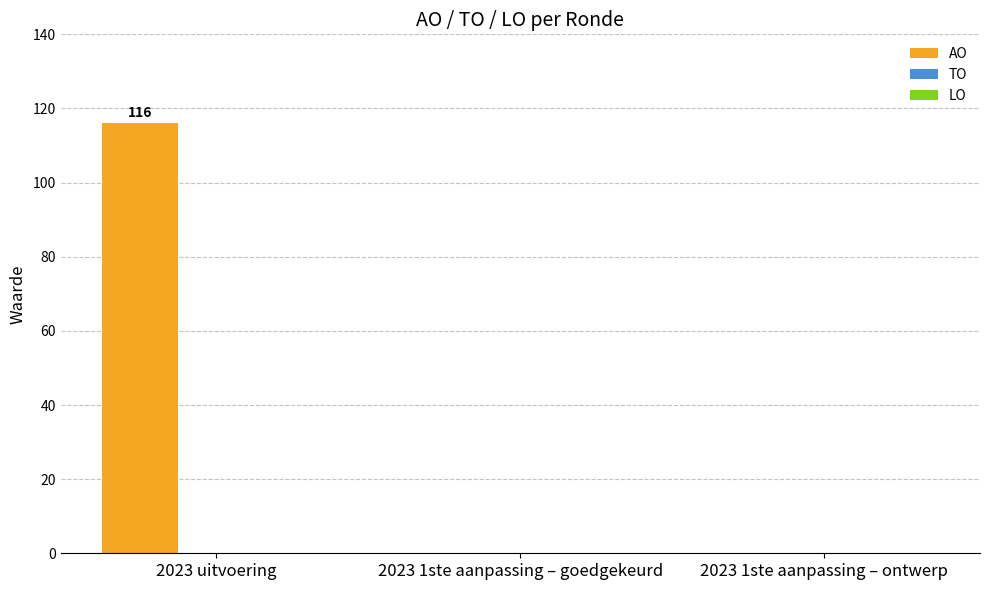

Which category has the highest value across all series?

2023 uitvoering